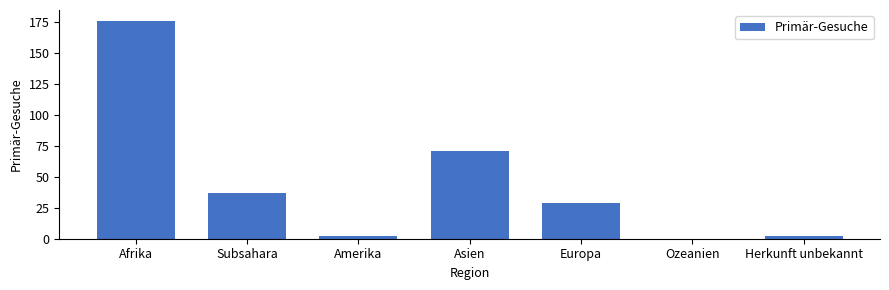

Reading left to right, what are all the values shown in this chart?

Afrika=176	Subsahara=37	Amerika=2	Asien=71	Europa=29	Ozeanien=0	Herkunft unbekannt=2